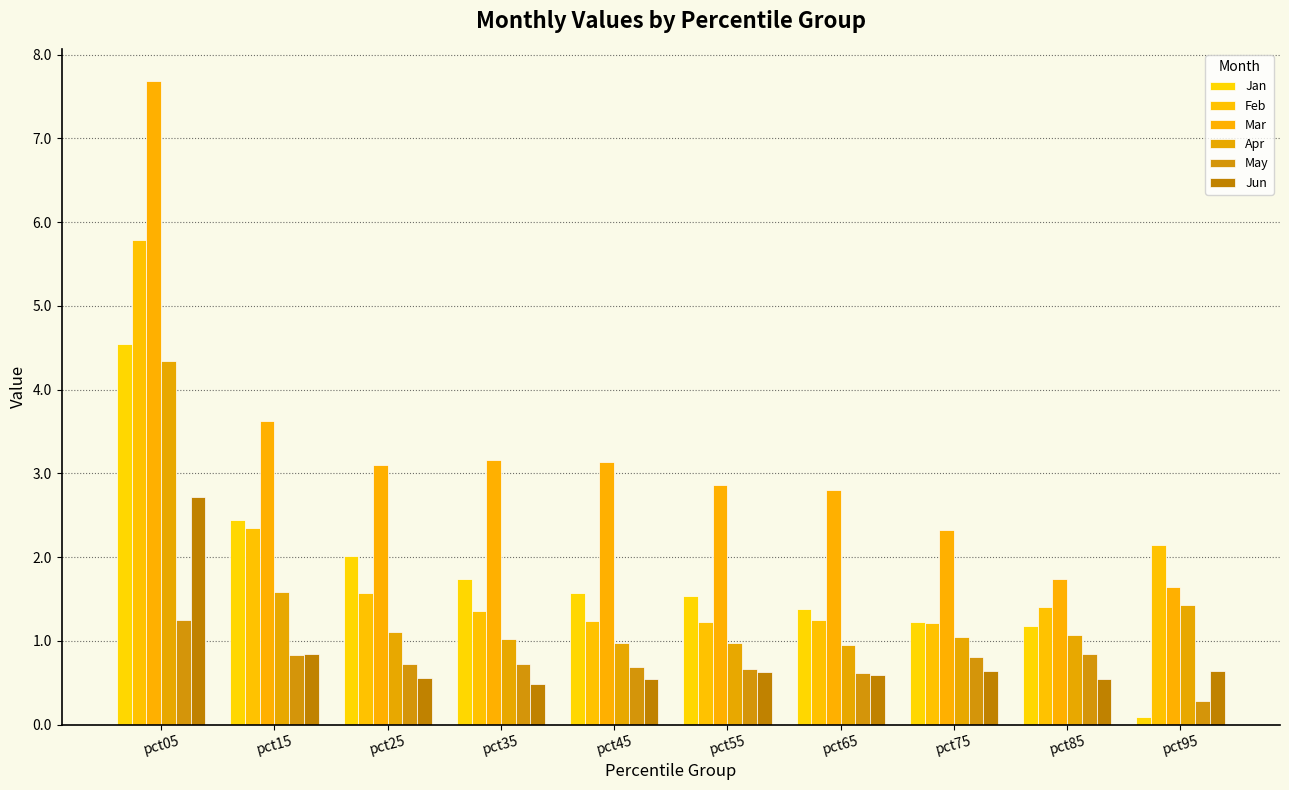

What is the difference between the maximum and minimum values in the Apr series?

3.4